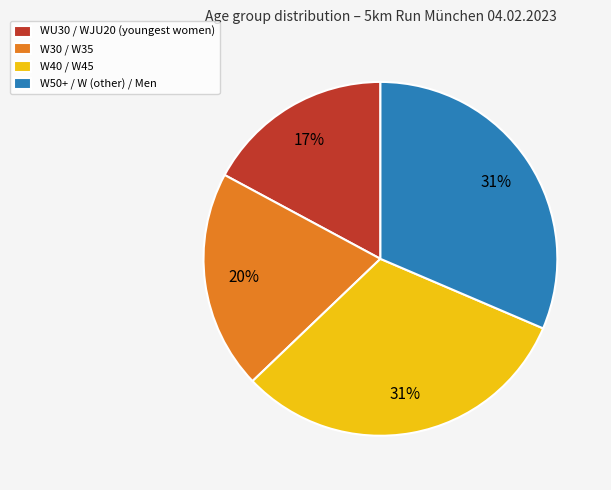

The W40 / W45 slice represents 23% of the pie. True or false?

False